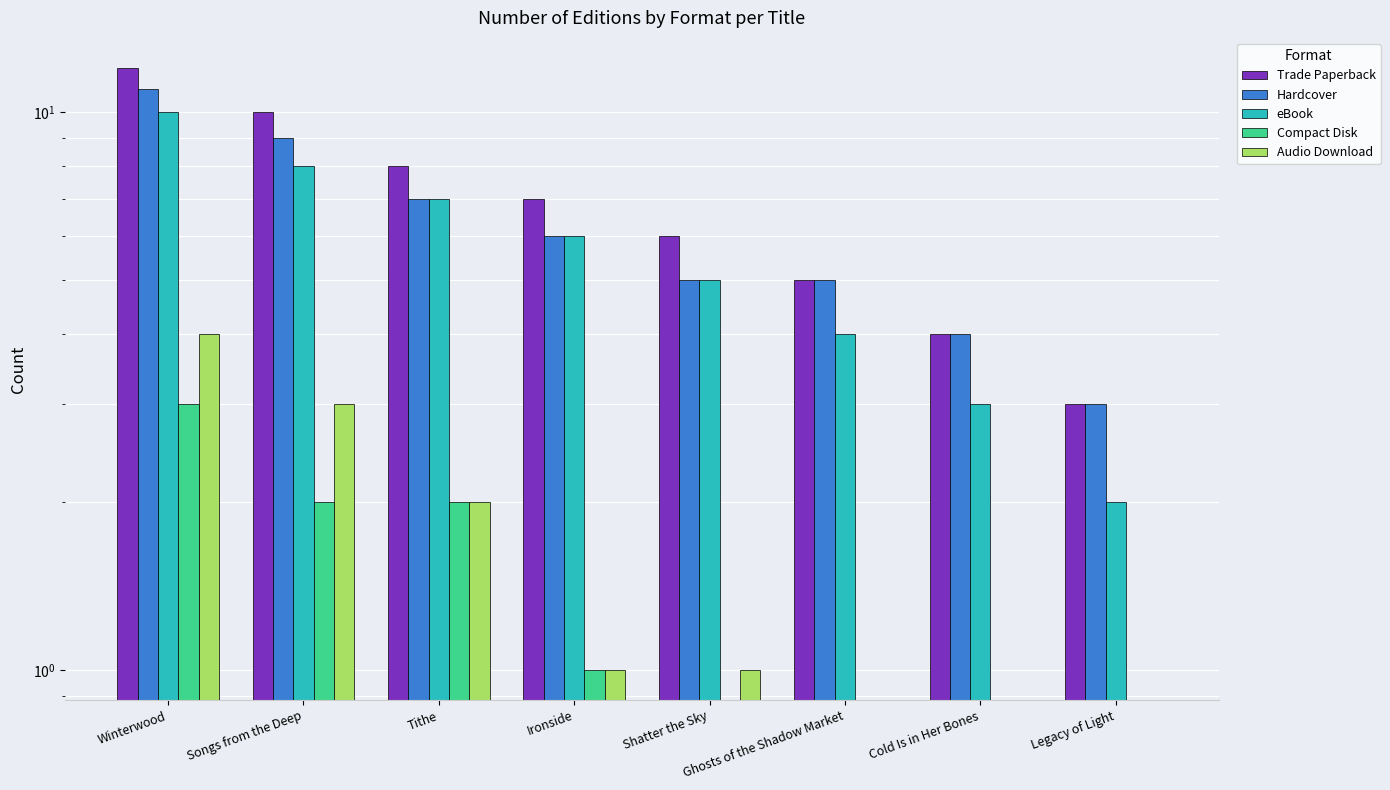

At which label is Audio Download closest to 2?

Tithe